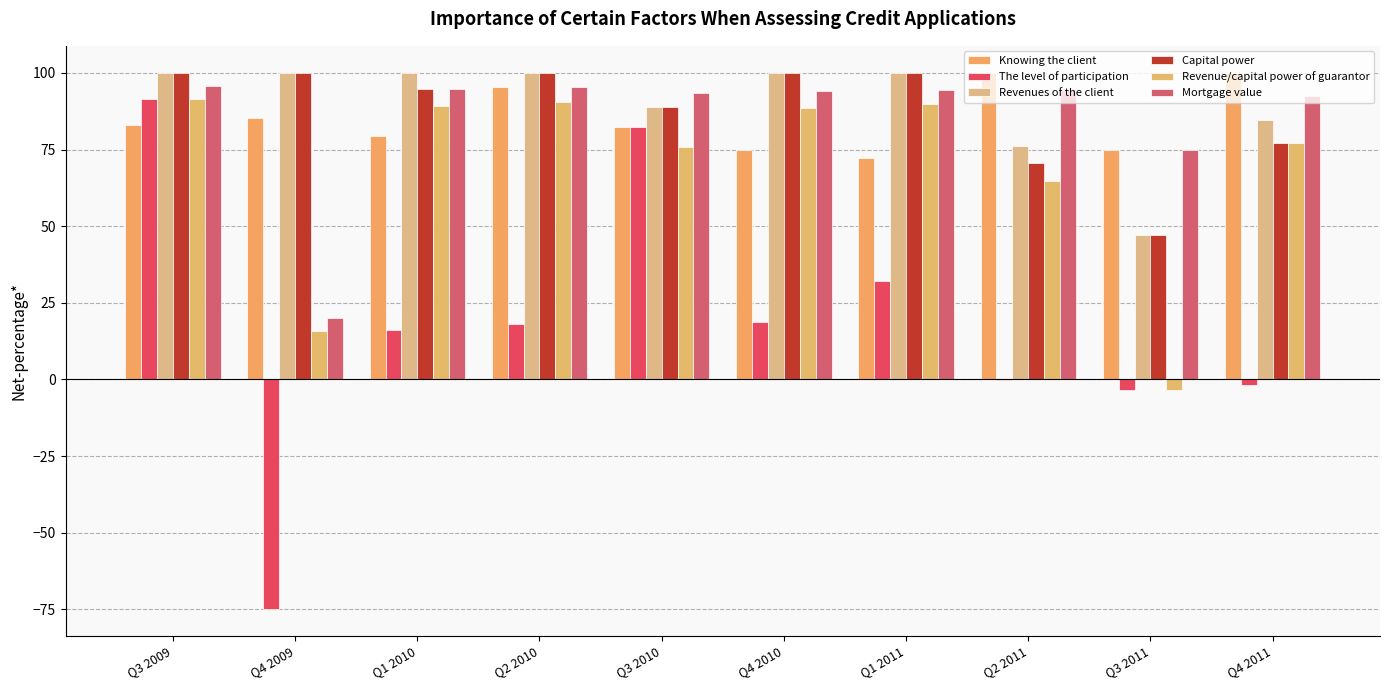

What is the difference between the maximum and minimum values in the Revenue/capital power of guarantor series?

95.1